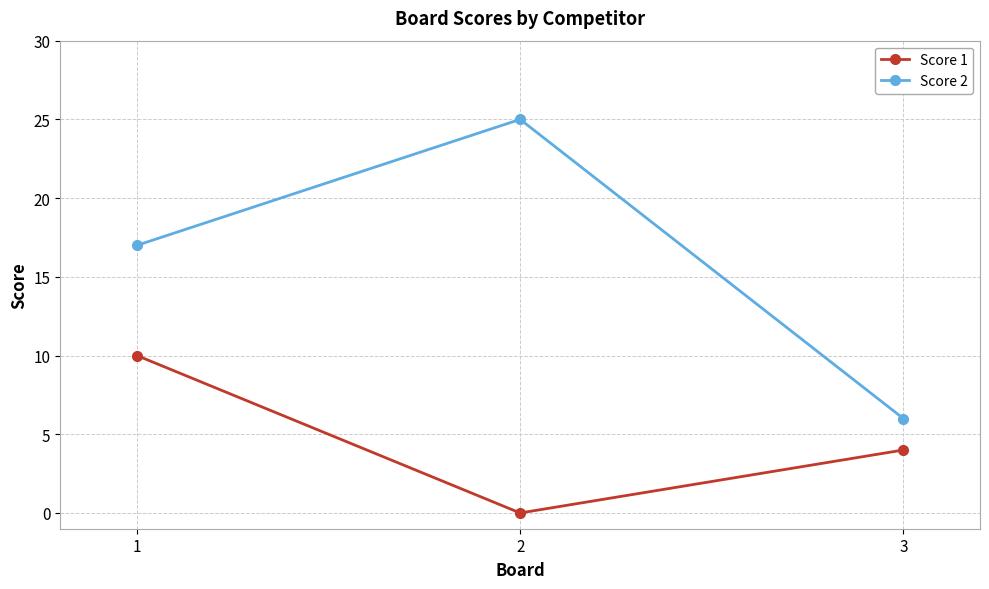

Which series changed the most between 1 and 2?

Score 1